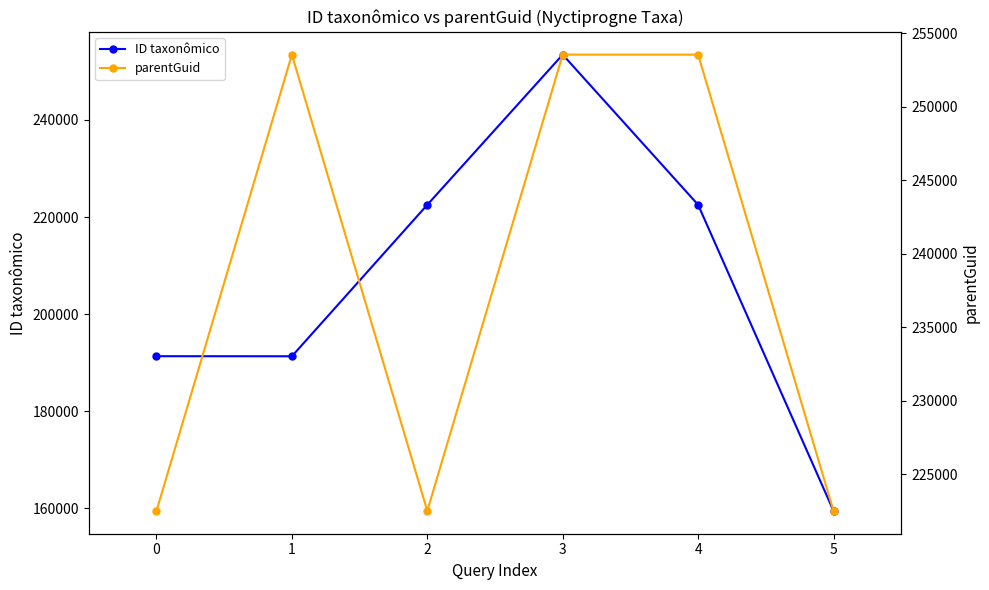

Rank the series at 5 from highest to lowest value.

parentGuid, ID taxonômico